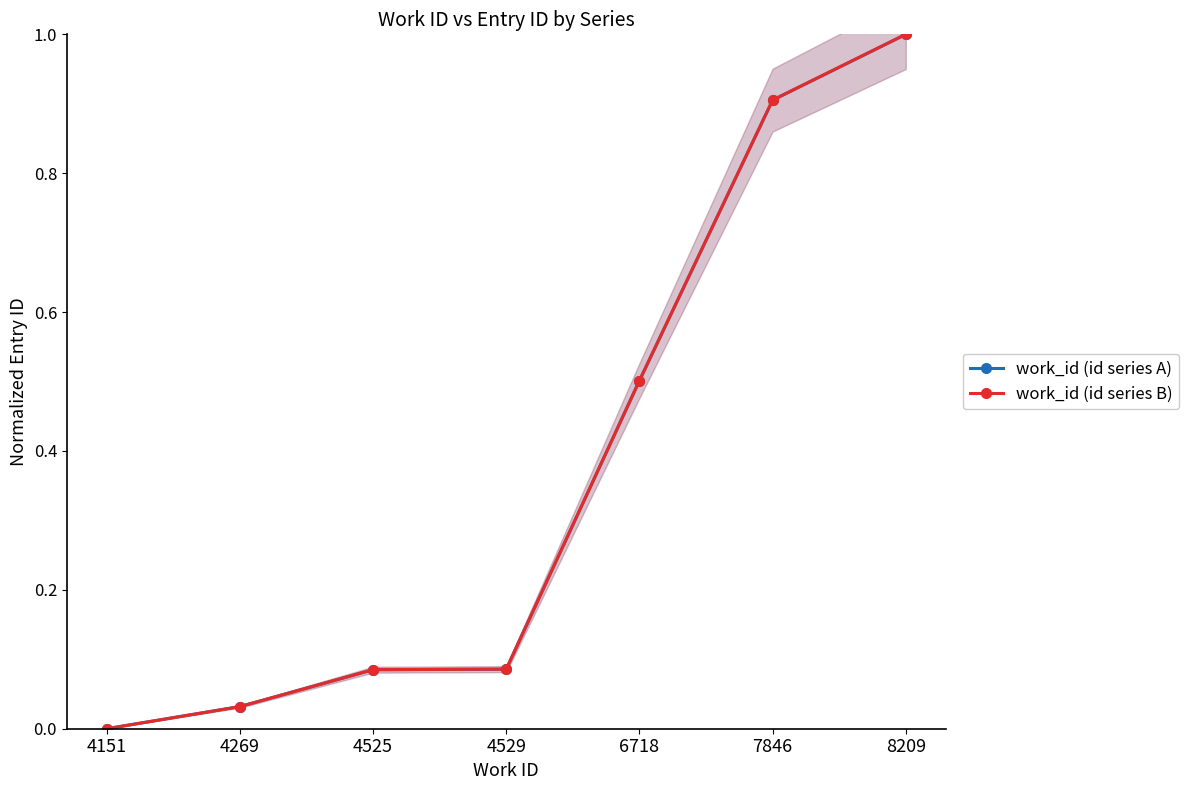

True or false: work_id (id series B) and work_id (id series A) intersect in this chart.

False